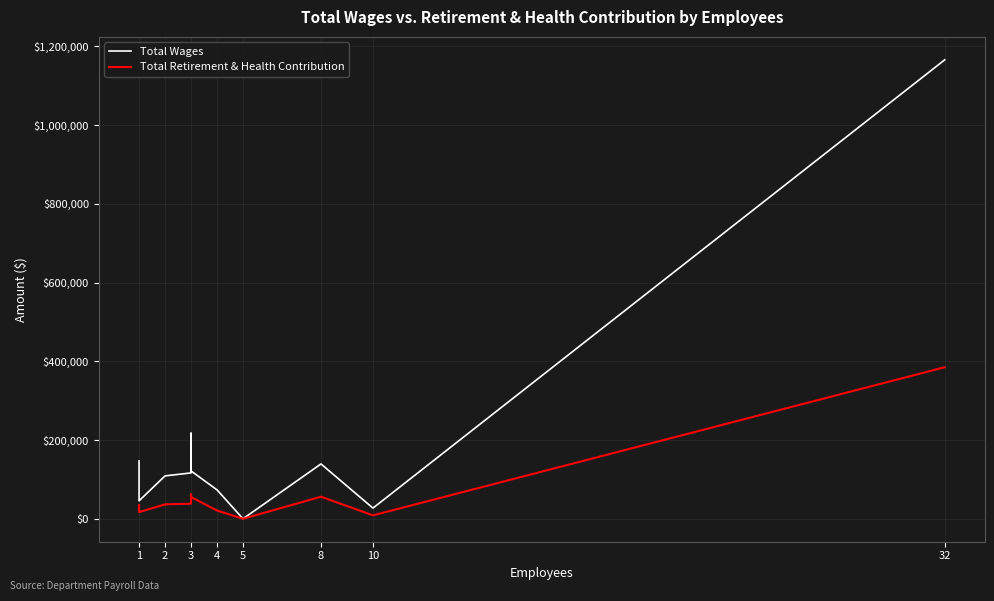

Rank the series by their maximum value, from lowest to highest.

Total Retirement & Health Contribution, Total Wages